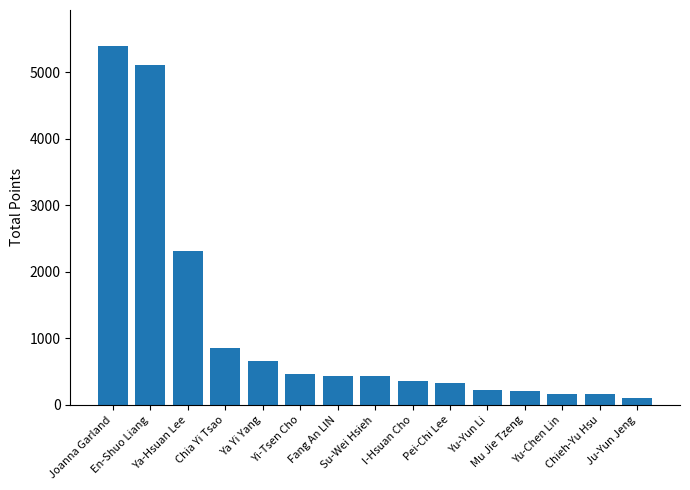

What is the greatest value displayed?

5400